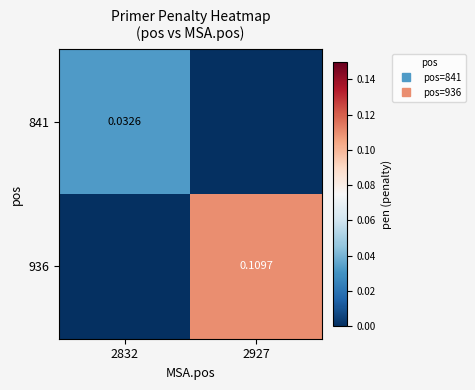

At how many categories does at least one series exceed 0?

2